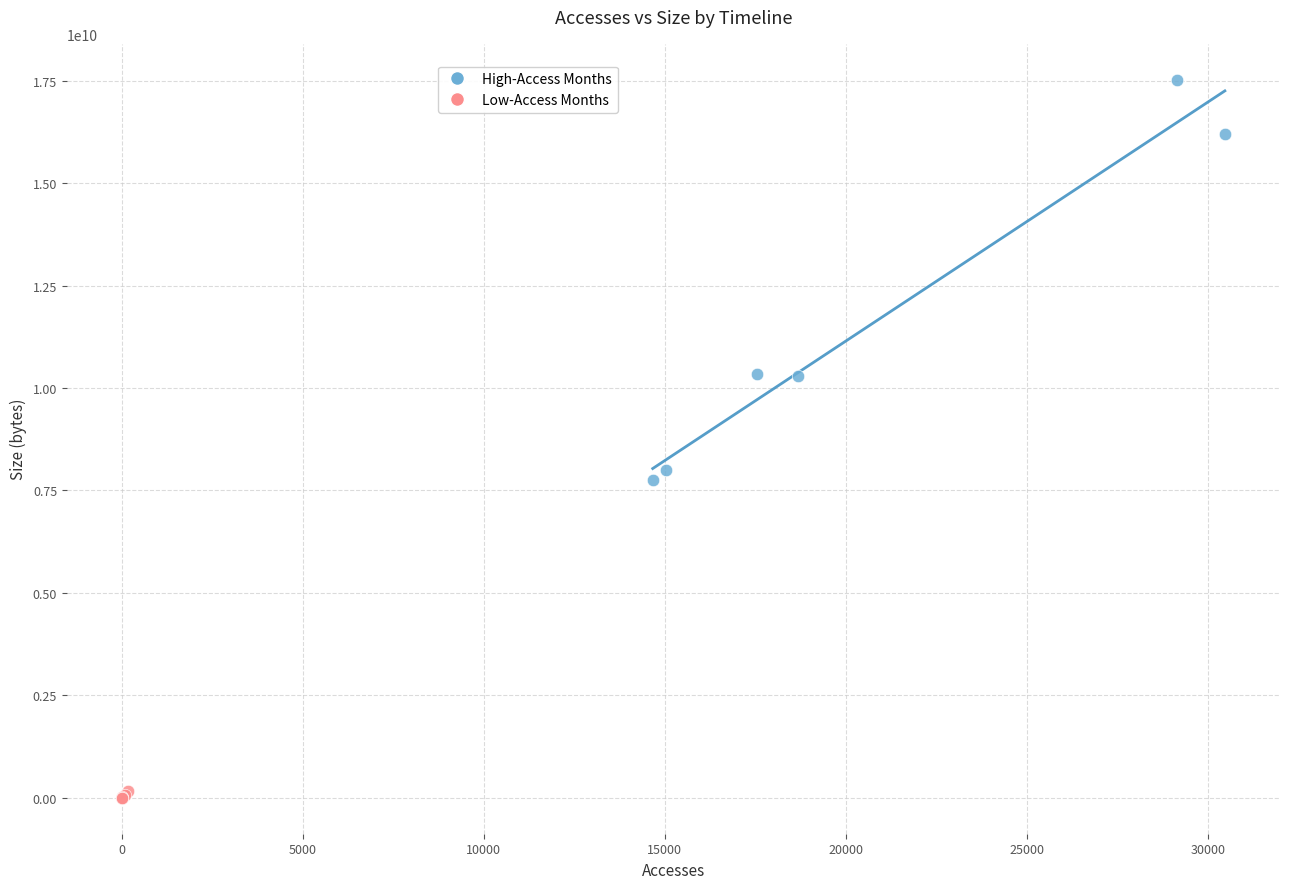

Which series contains the lowest Y value?

Low-Access Months